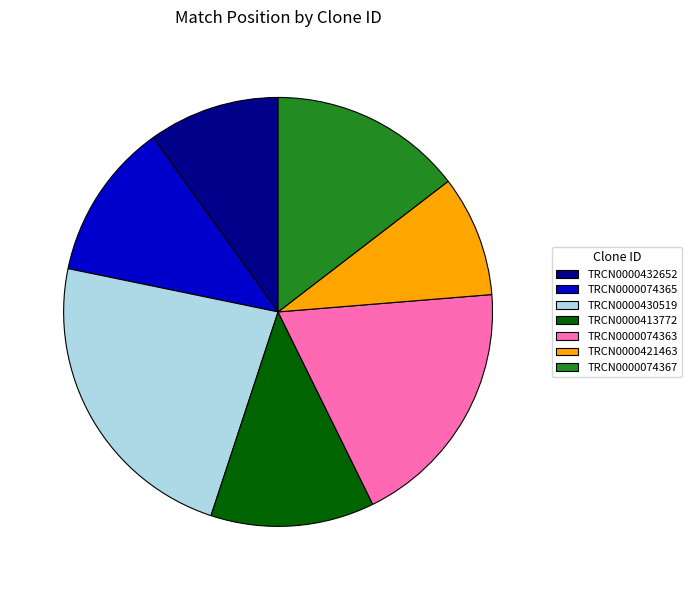

Is the sum of TRCN0000421463 and TRCN0000430519 greater than half?

No